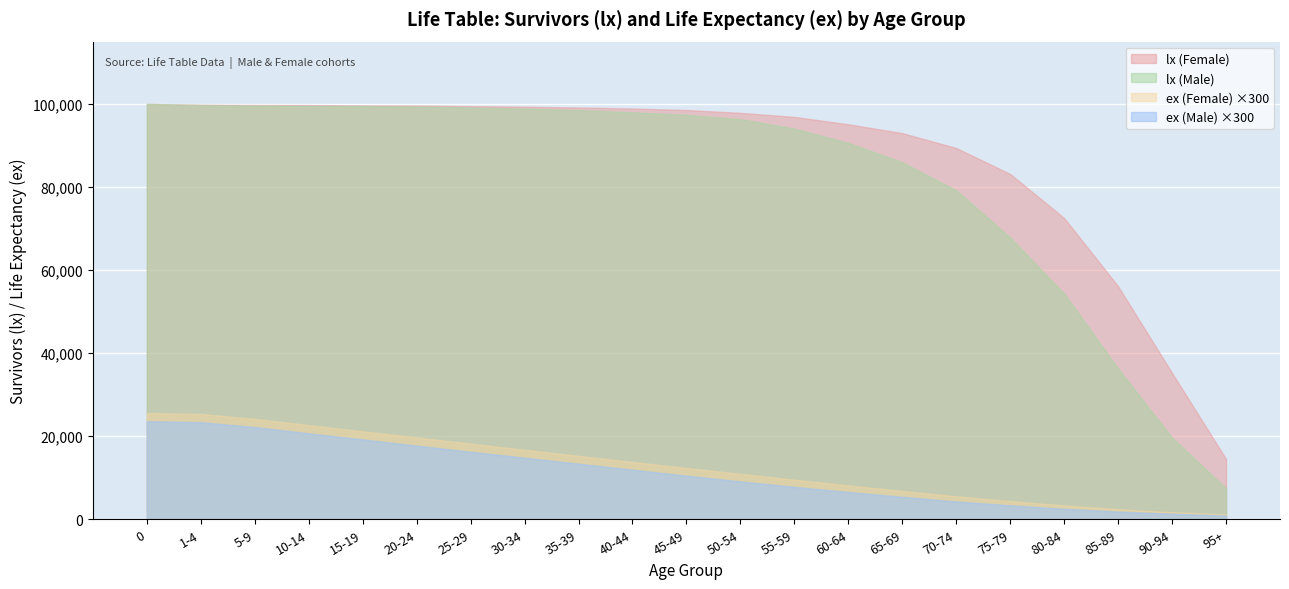

True or false: lx (Male) and lx (Female) cross at least once.

False